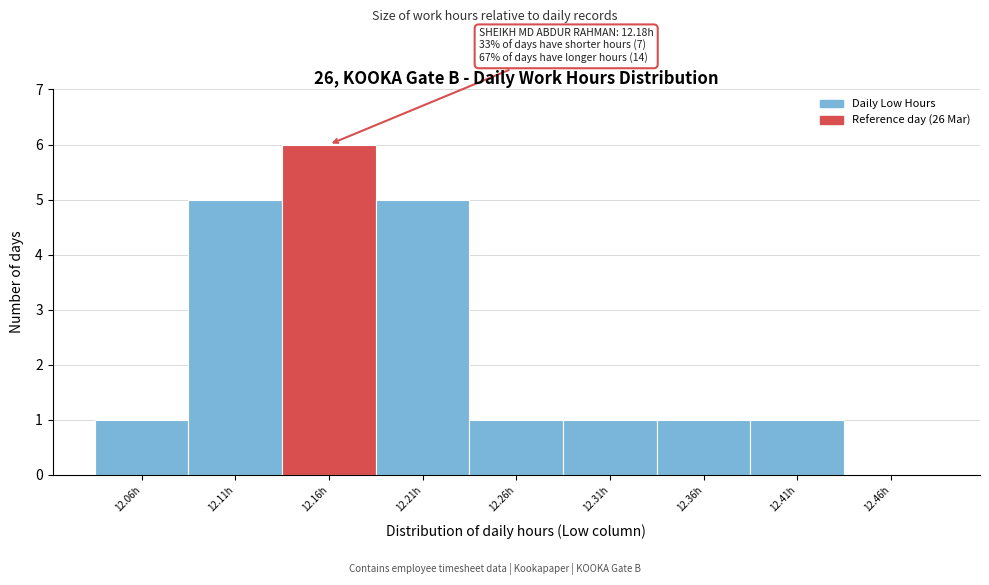

Reading left to right, list all the values displayed in this chart.

12.06h=1	12.11h=5	12.16h=6	12.21h=5	12.26h=1	12.31h=1	12.36h=1	12.41h=1	12.46h=0